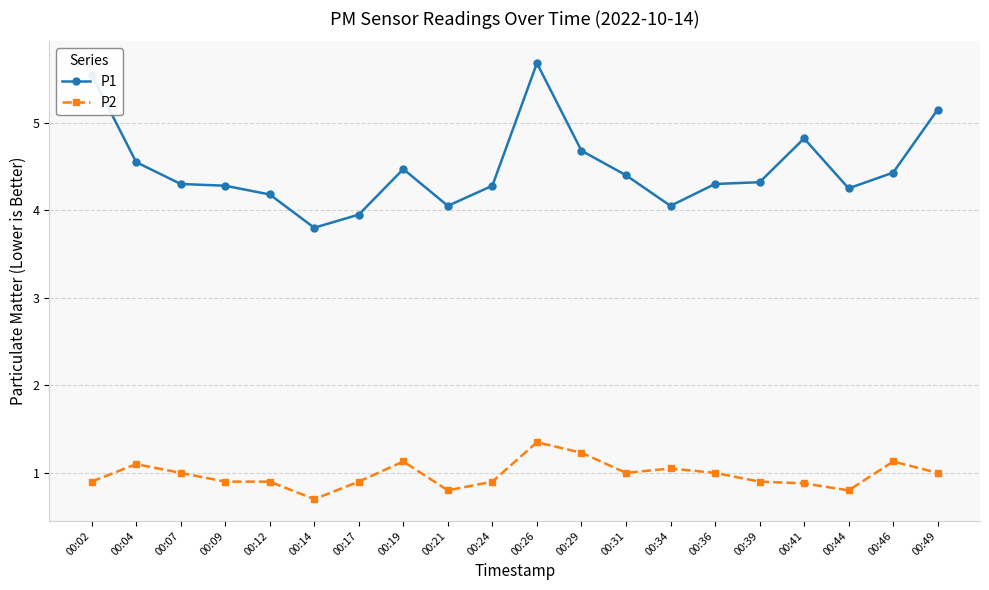

What value does the P2 series have at 00:31?

1.0